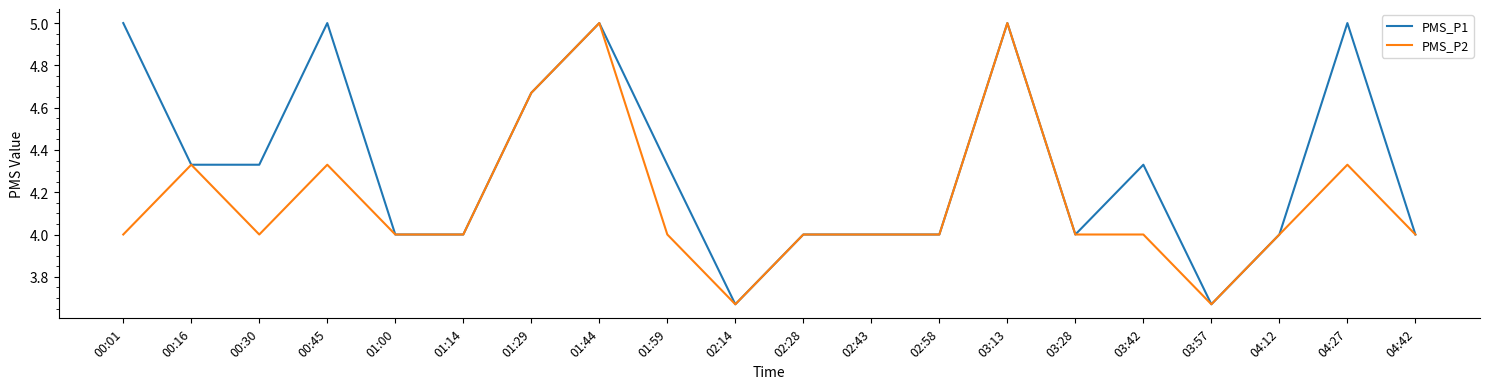

Is the value of PMS_P1 at 00:16 greater than the value of PMS_P2 at 03:13?

No